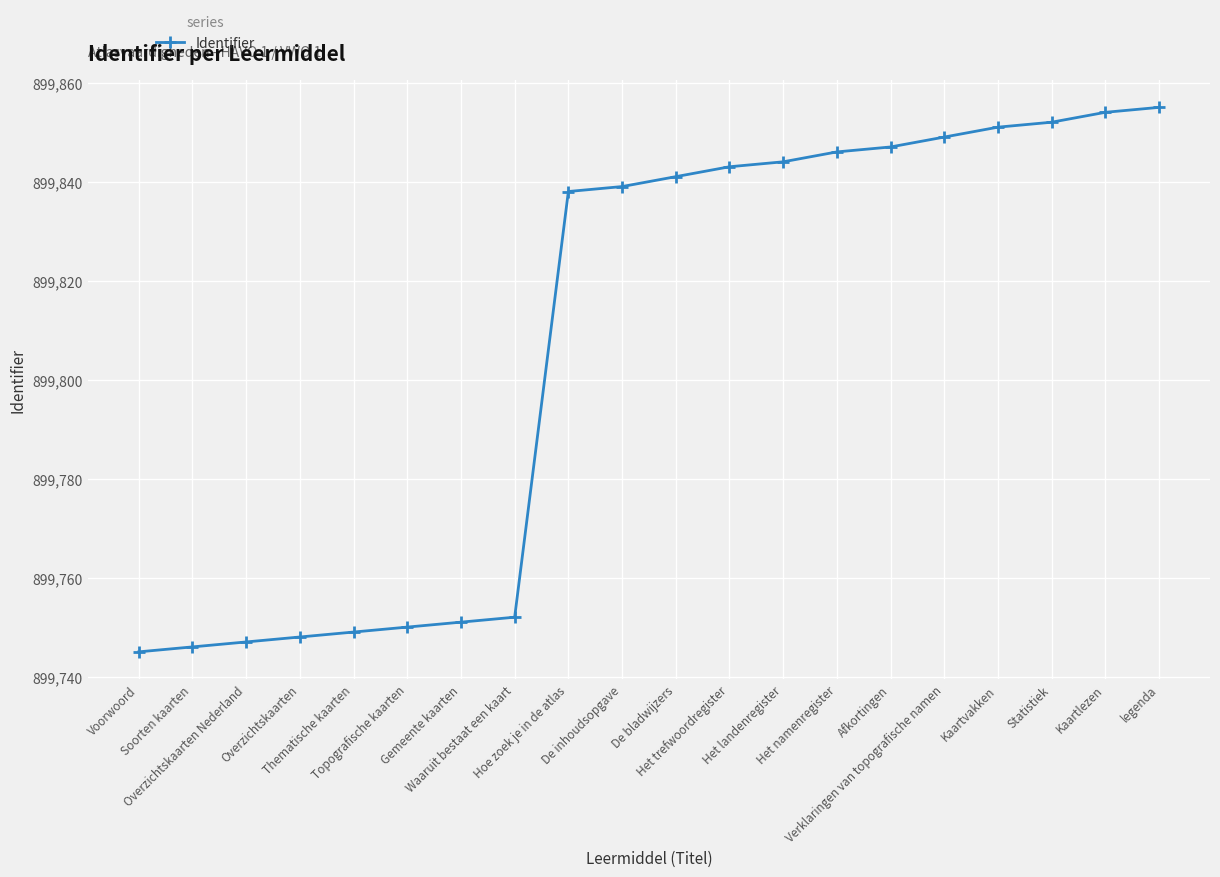

What is the ratio of the value at Waaruit bestaat een kaart to the value at Voorwoord?

1.0